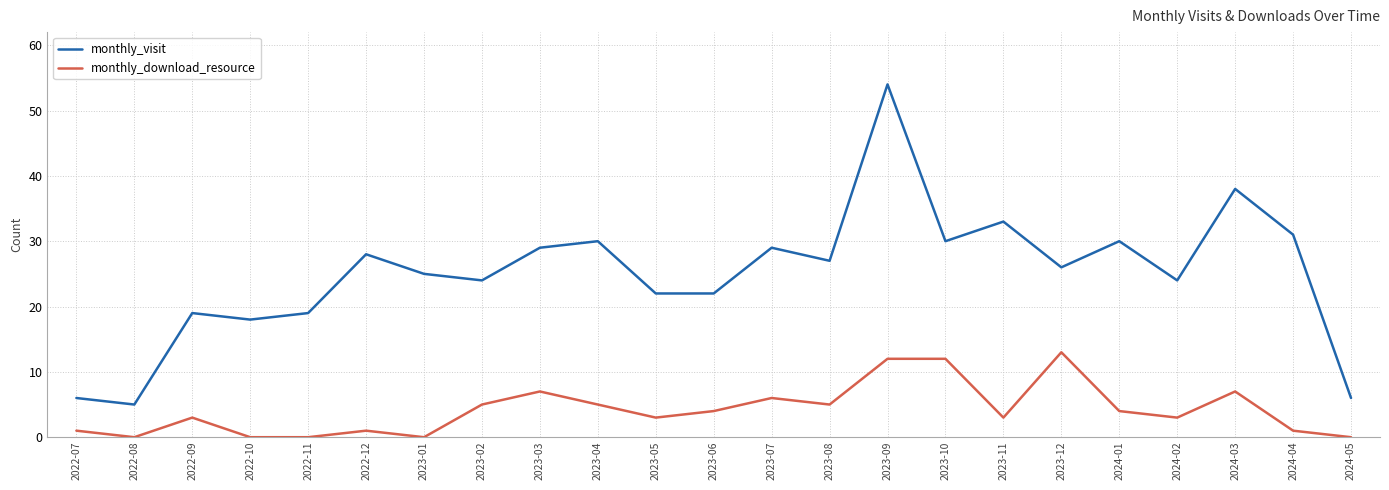

In monthly_visit, how many points are higher than both neighbors (excluding endpoints)?

8